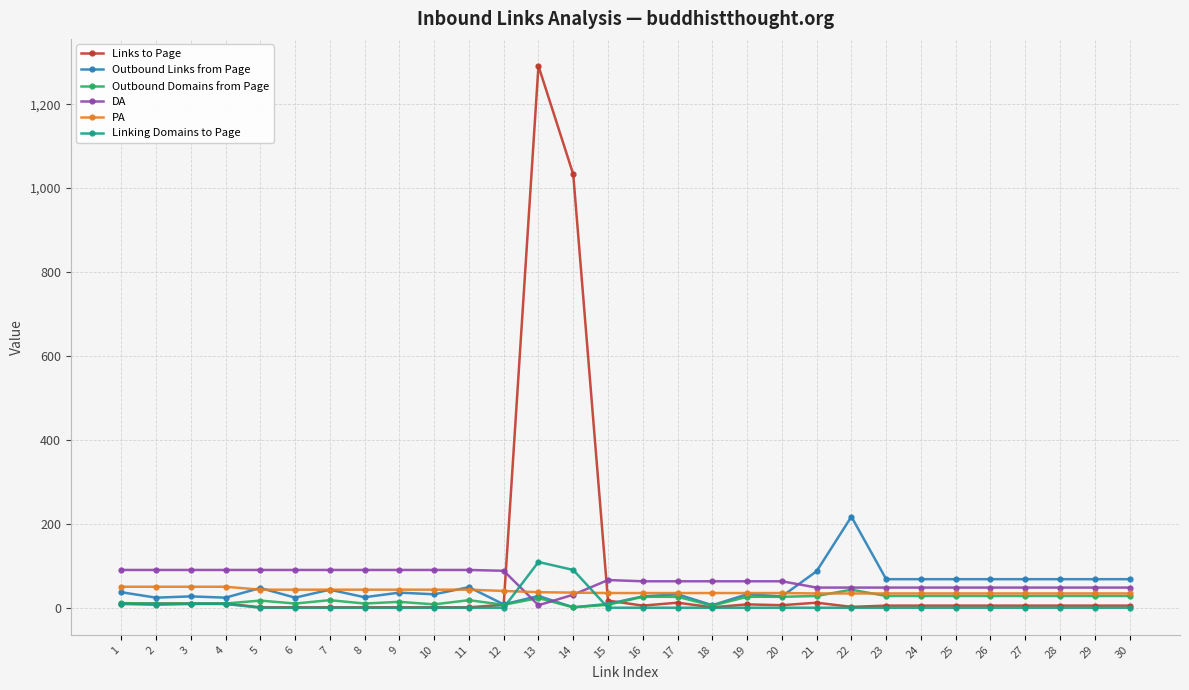

What is the sum of all Outbound Domains from Page values?

578